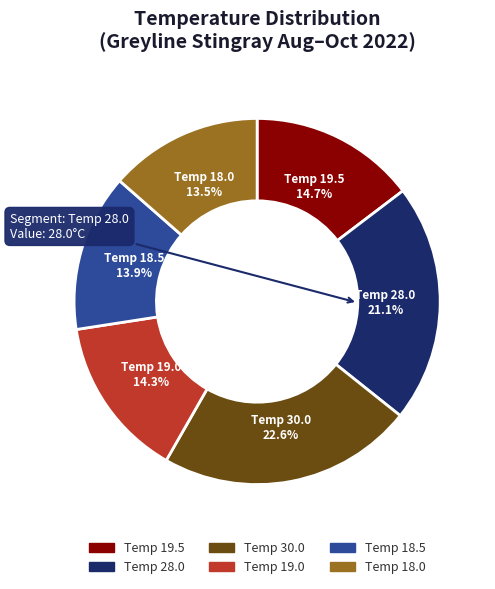

How many slices are in this pie chart?

6